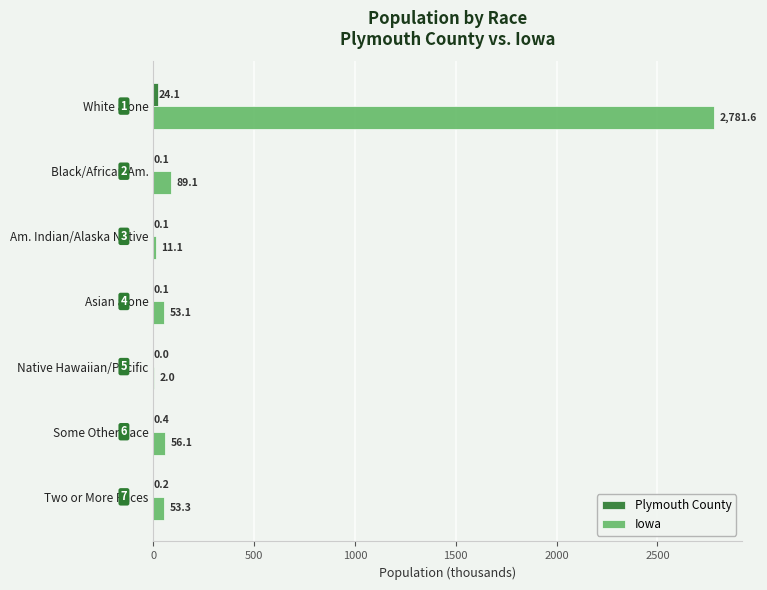

Which series has the largest total across all categories?

Iowa